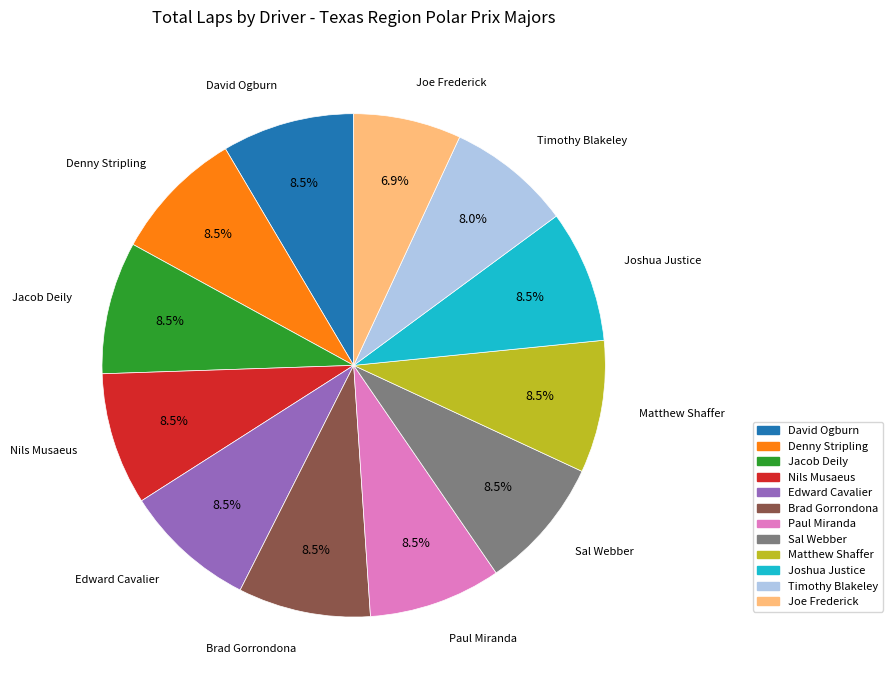

Which slice is the smallest?

Joe Frederick